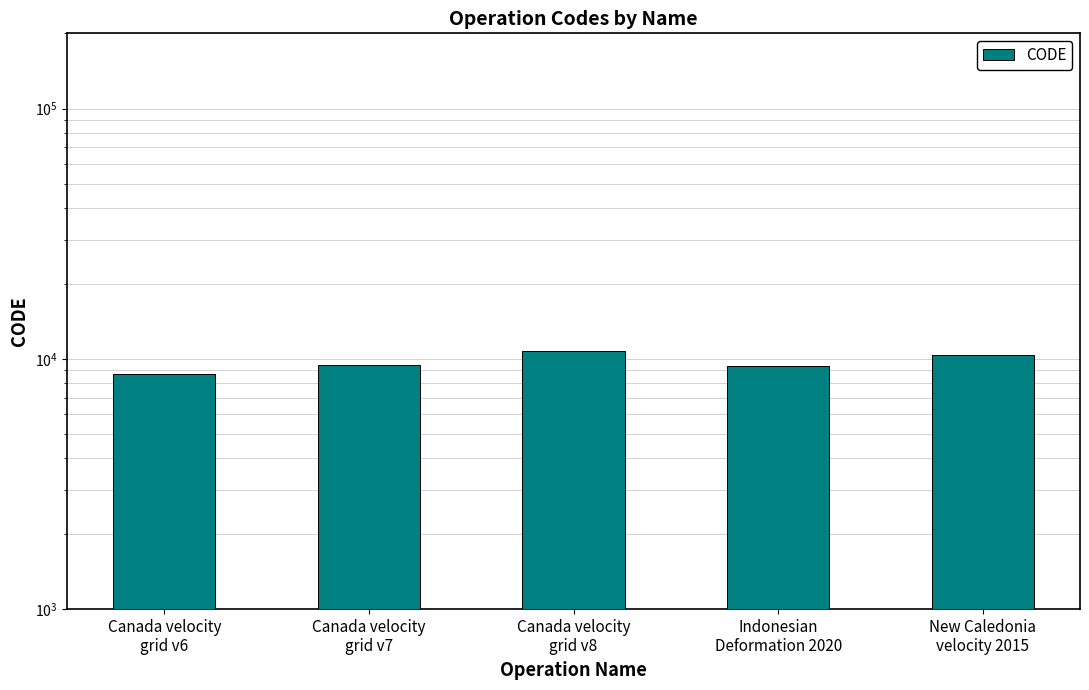

What is the smallest value displayed?

8676